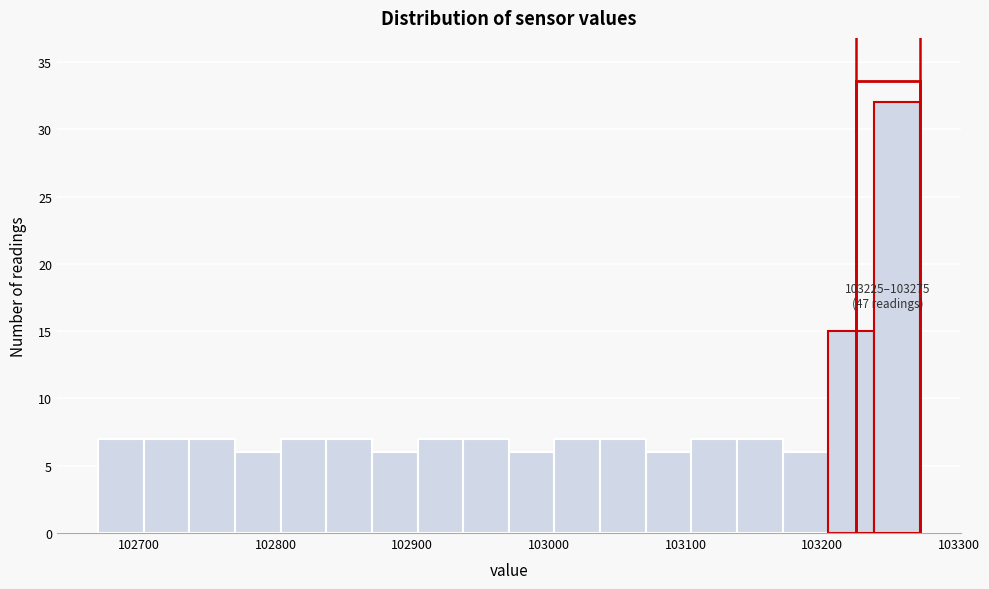

Read against the x-axis, roughly where is the centre of the tallest bar?

103250